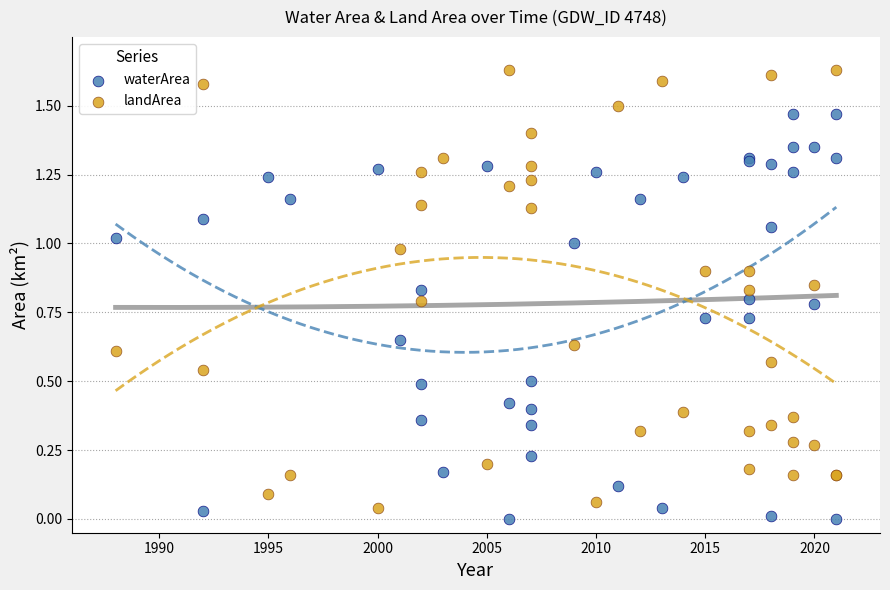

What are all the series names shown in the legend?

waterArea, landArea